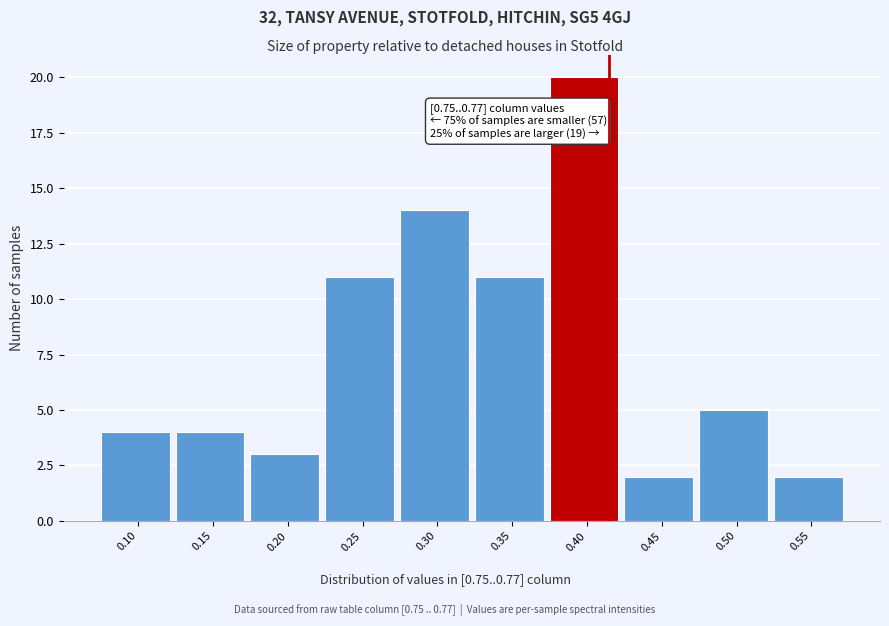

Reading left to right, extract all data points from this chart.

4	4	3	11	14	11	20	2	5	2